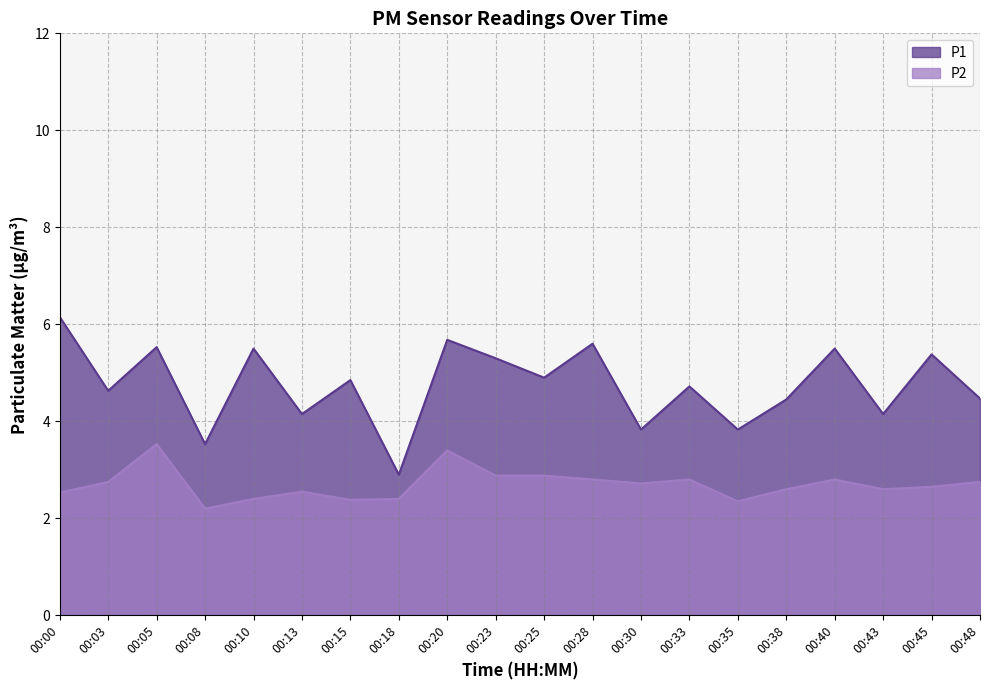

What is the total value across all series at 00:10?

7.9